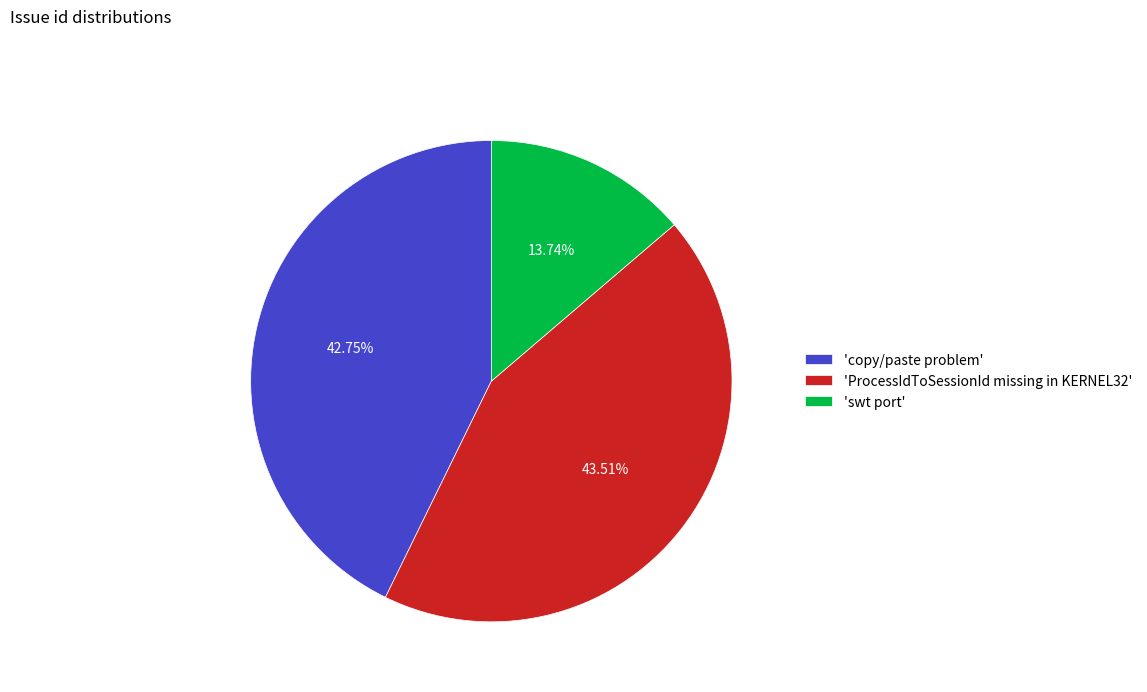

Which slice is the largest?

'ProcessIdToSessionId missing in KERNEL32'